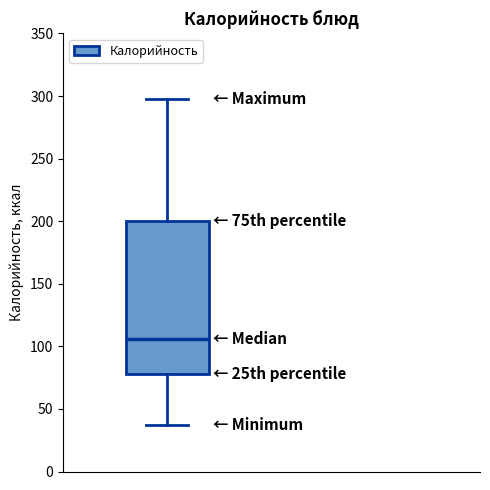

Transcribe this box plot: give where the median line is, the range the box spans, and where the two whiskers end, as read against the y-axis. The values are not printed on the chart, so give them approximately, as read against the axis.

median 105, box 80 to 200, whiskers 35 to 300